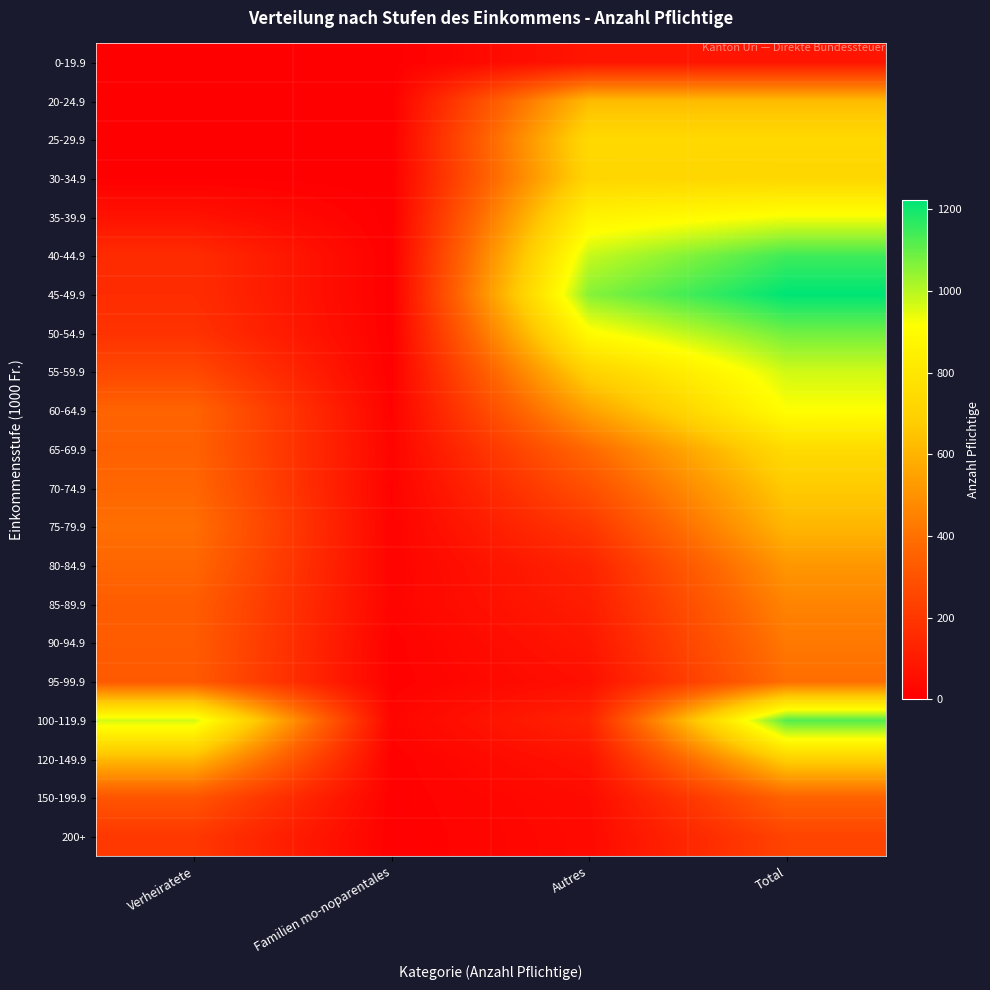

At how many categories does at least one series exceed 189?

3